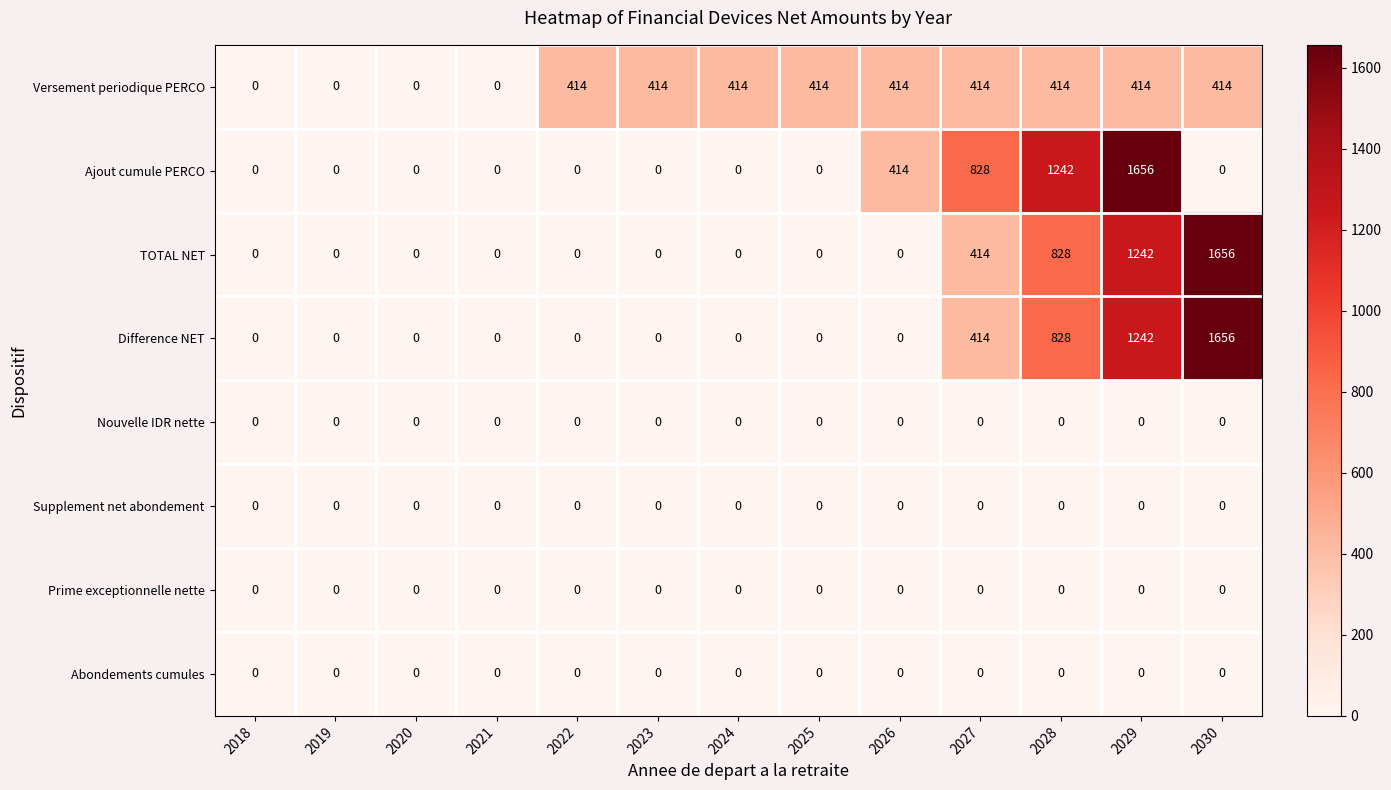

The value of TOTAL NET at 2019 is -955. True or false?

False